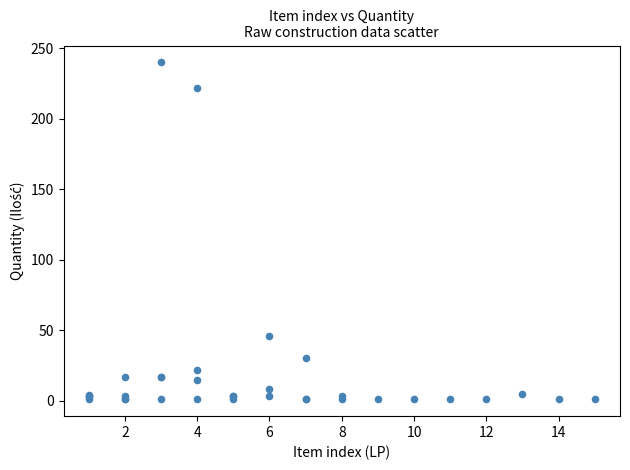

What Y value in the scatter plot is closest to 120?

46.0